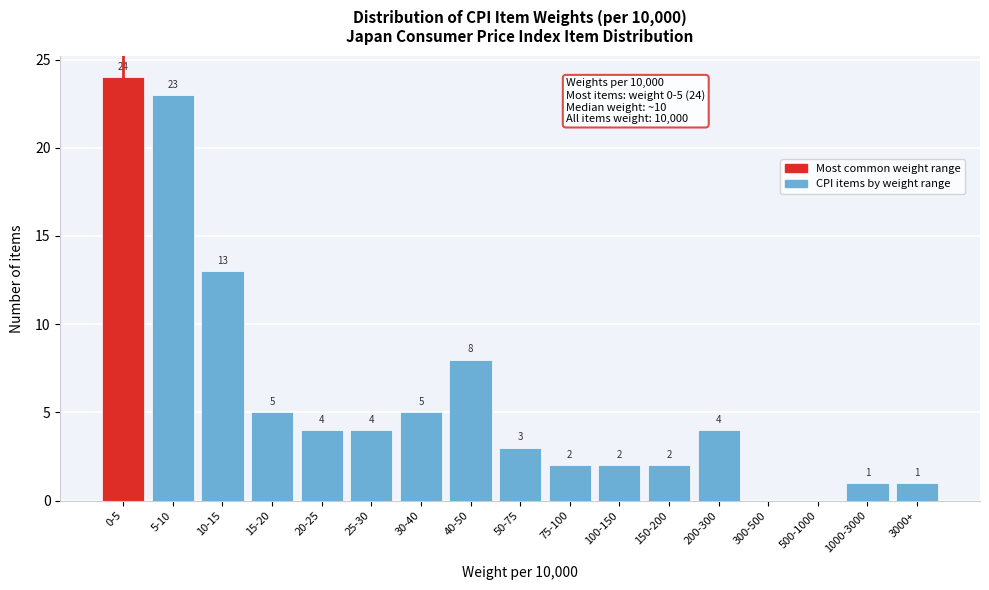

Reading right to left, what are all the values shown in this chart?

3000+=1	1000-3000=1	500-1000=0	300-500=0	200-300=4	150-200=2	100-150=2	75-100=2	50-75=3	40-50=8	30-40=5	25-30=4	20-25=4	15-20=5	10-15=13	5-10=23	0-5=24